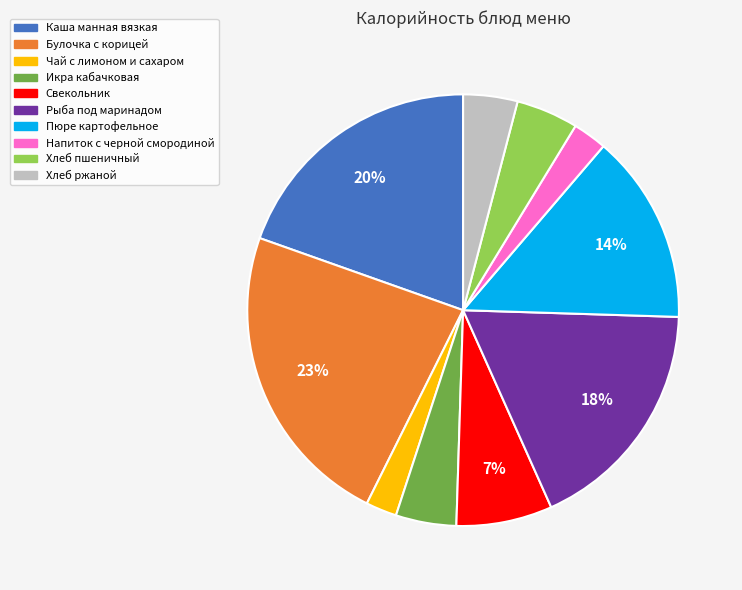

Between Свекольник and Хлеб ржаной, which is larger?

Свекольник